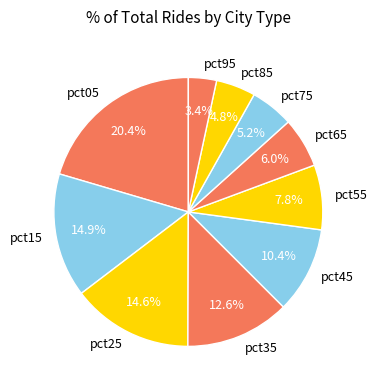

To the nearest percent, what is the average slice percentage?

10%